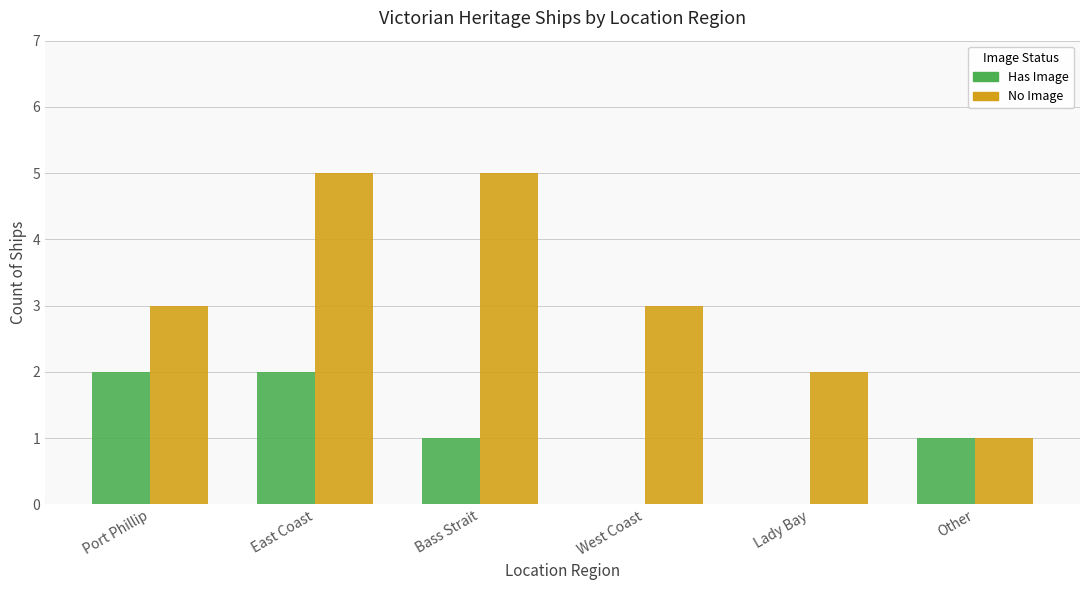

What is the sum of the No Image values at East Coast and Lady Bay?

7